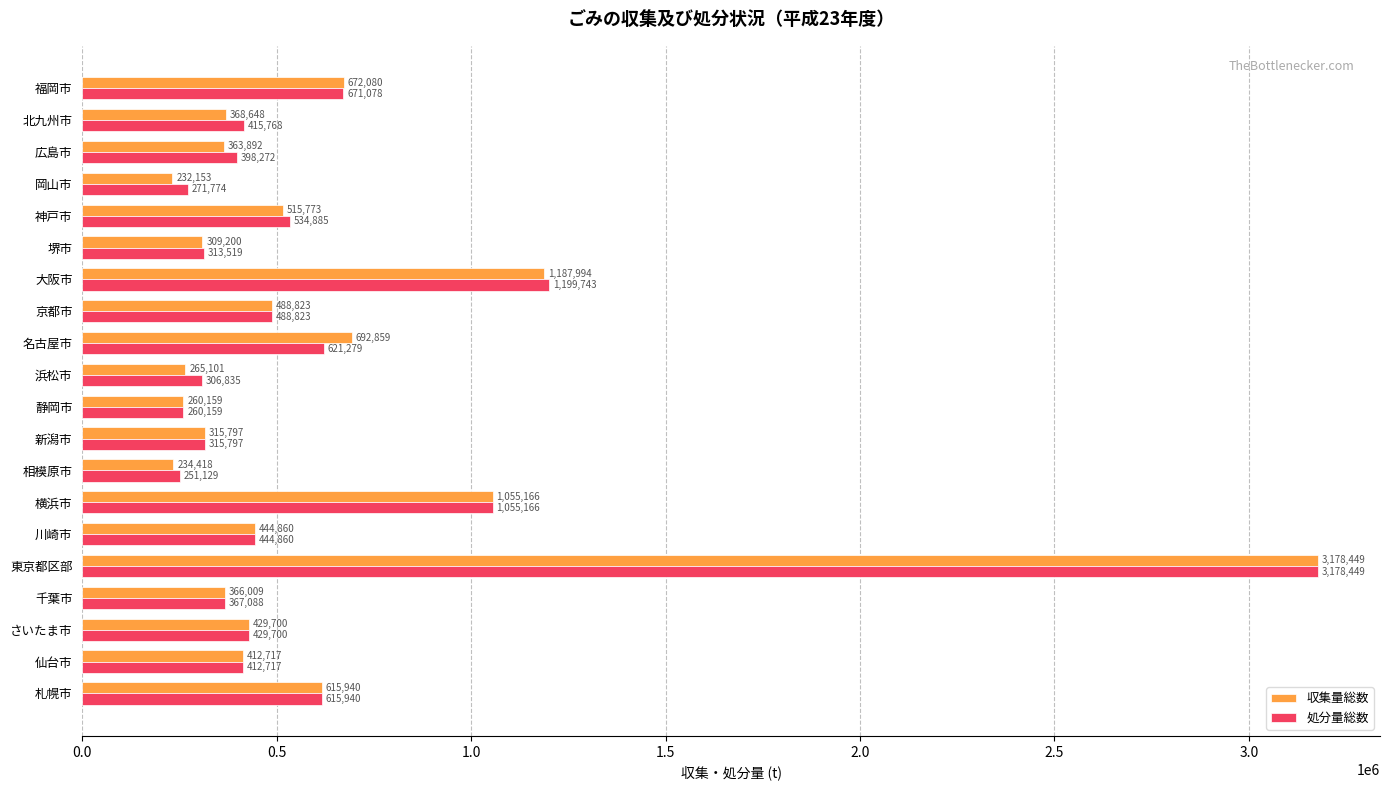

True or false: 処分量総数 has a value of 251129 at 相模原市.

True